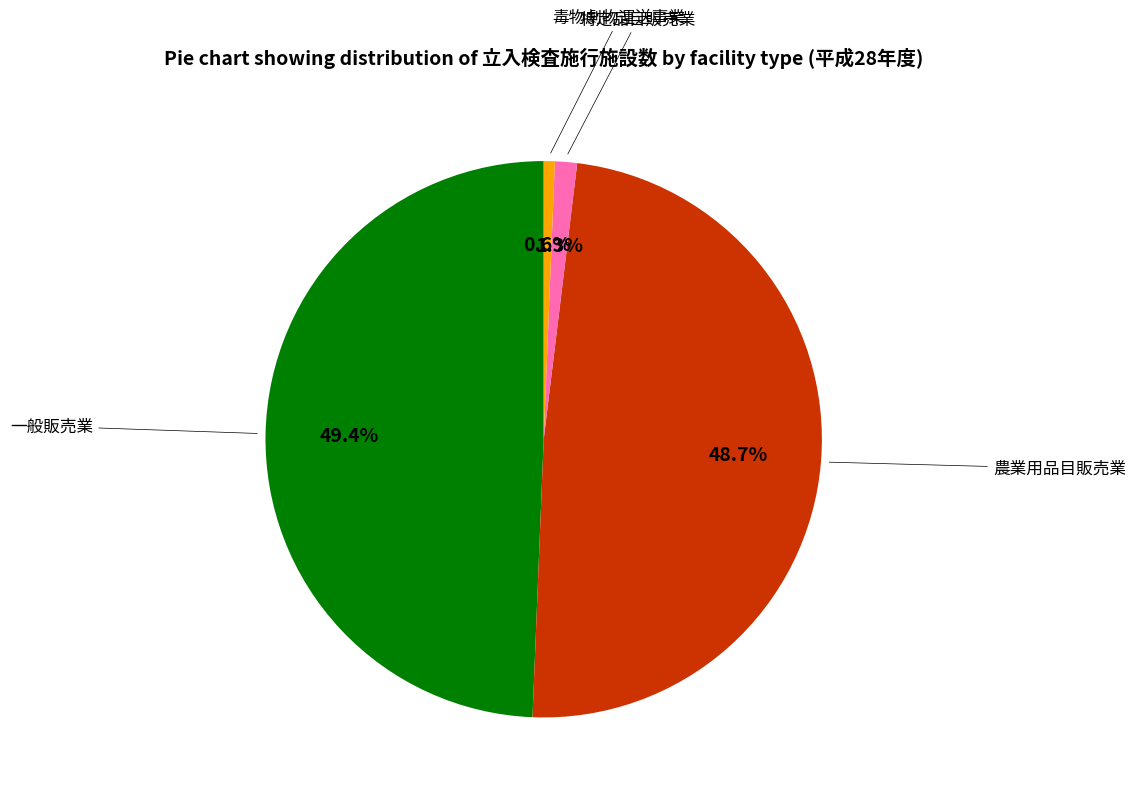

Is there a majority slice in this chart?

No